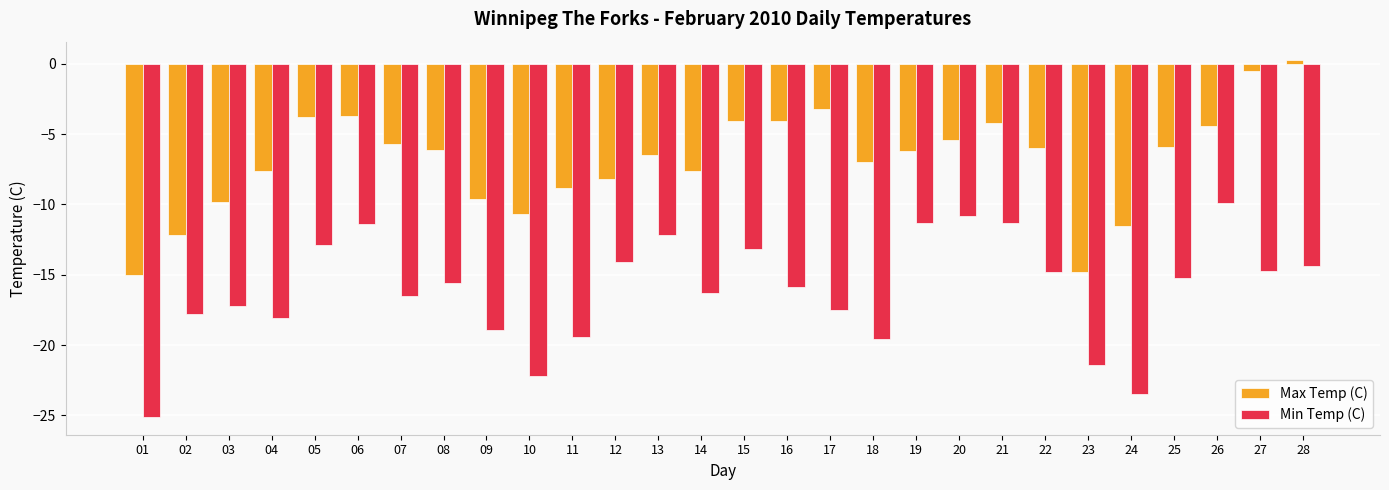

The value of Max Temp (C) at 07 is -8.9. True or false?

False